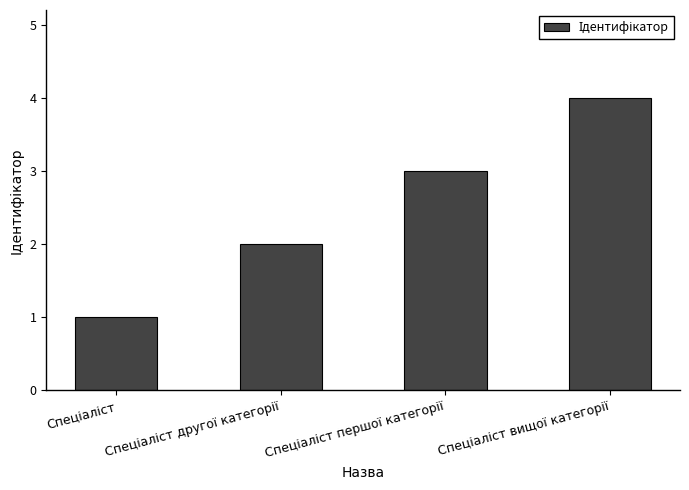

What is the sum of all values?

10